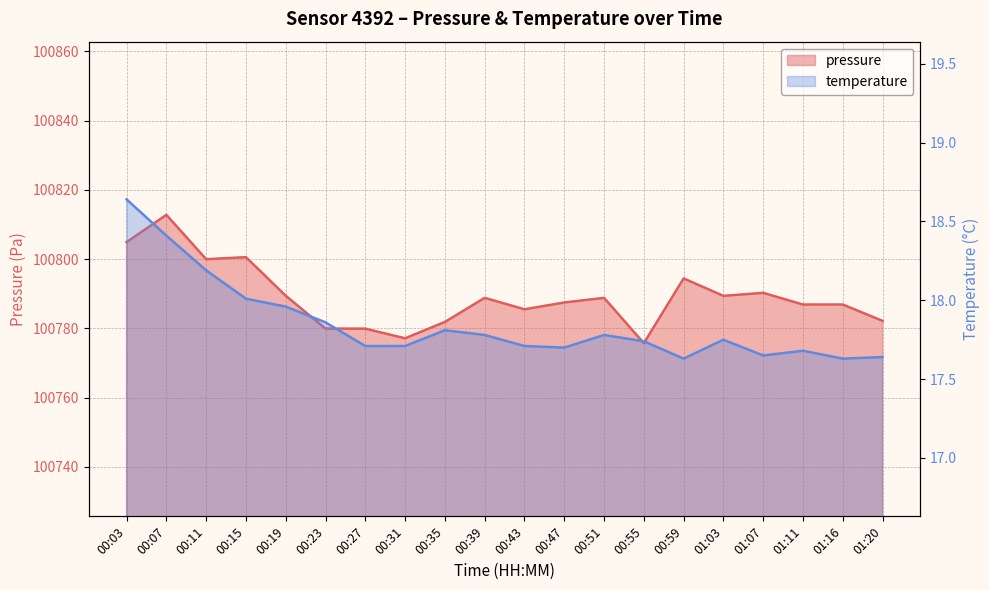

Rank the series by their maximum value, from highest to lowest.

pressure, temperature